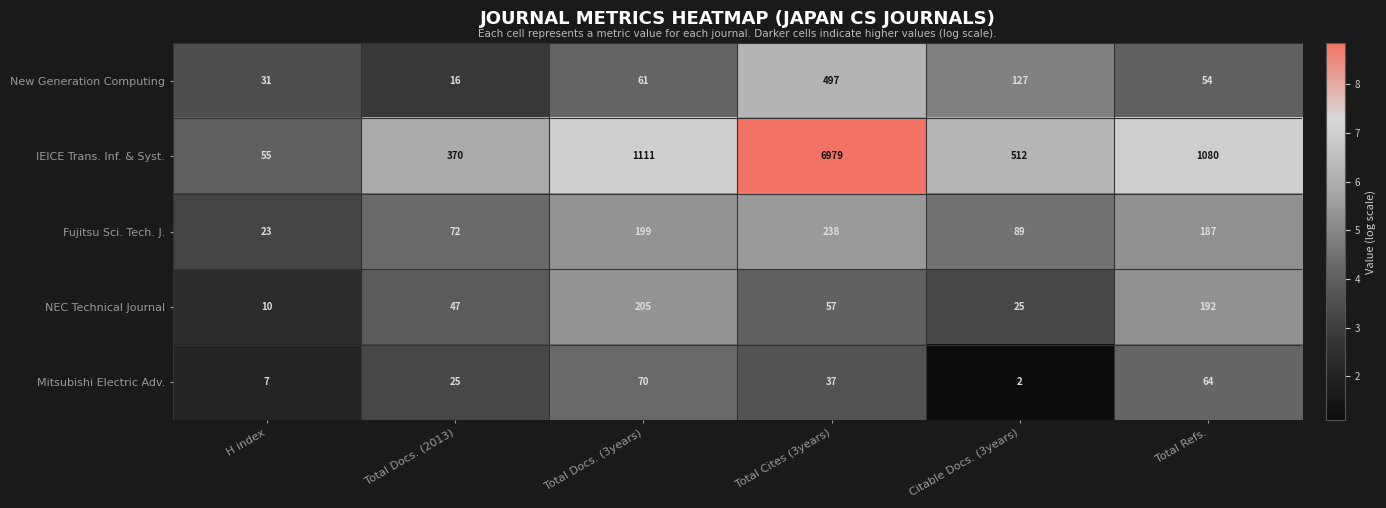

True or false: NEC Technical Journal has a value of 17 at Total Docs. (2013).

False